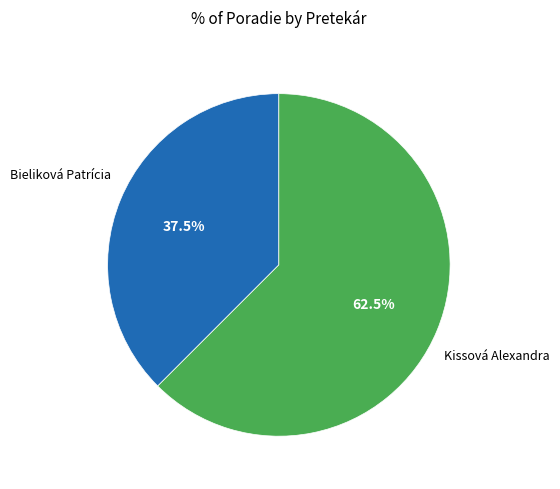

To the nearest percent, what is the difference between the largest and smallest slice percentages?

25%